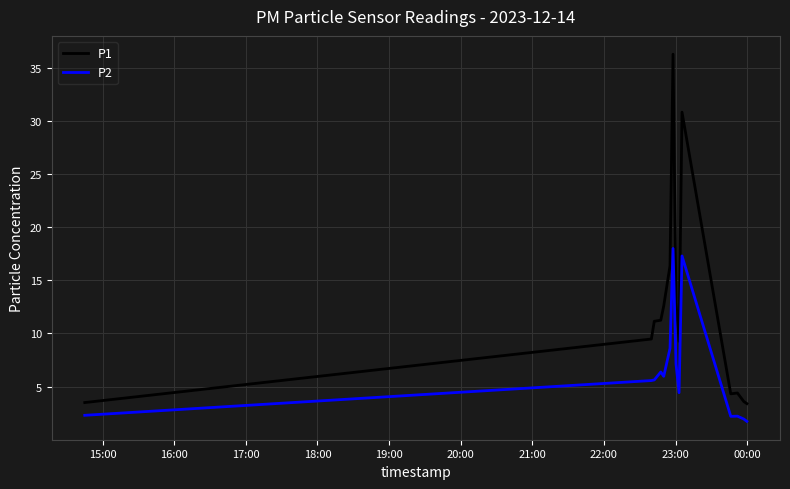

True or false: P2 and P1 cross at least once.

False